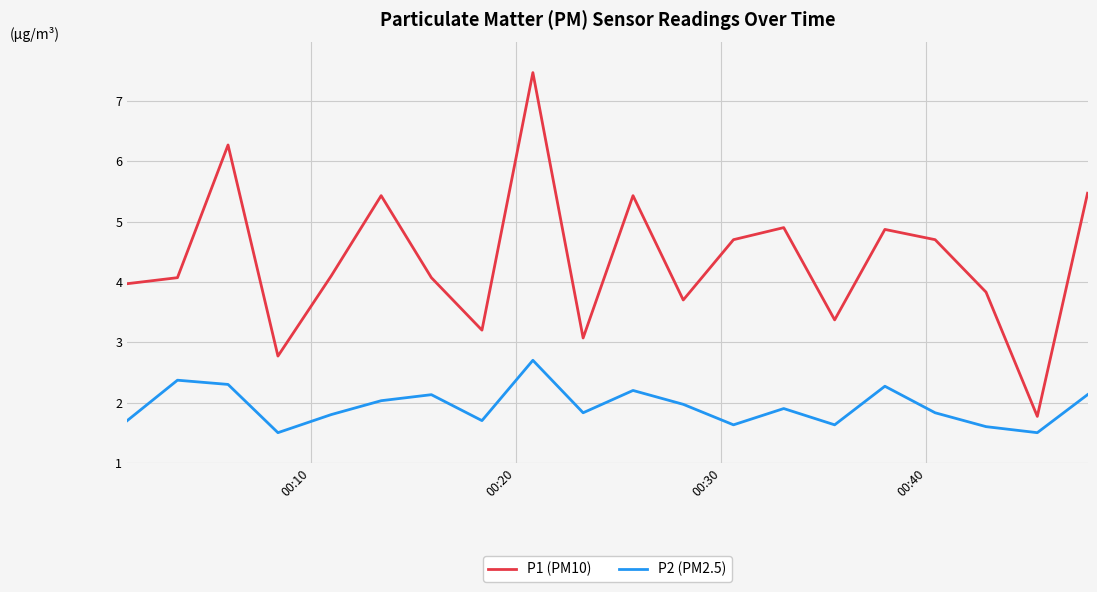

Is this an area chart (filled region under the line)?

No